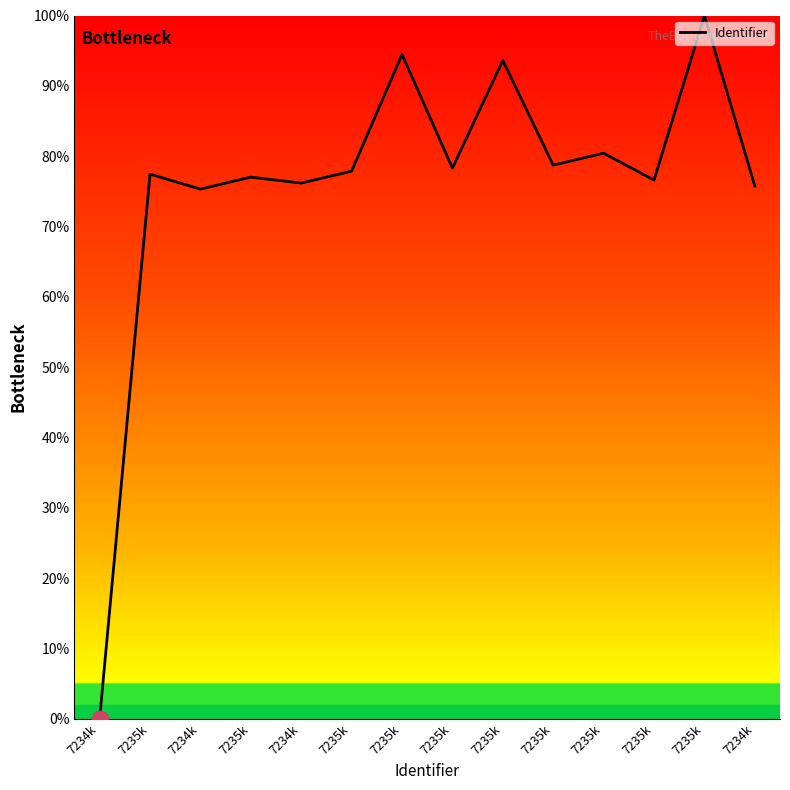

How many lines are shown in the chart?

1